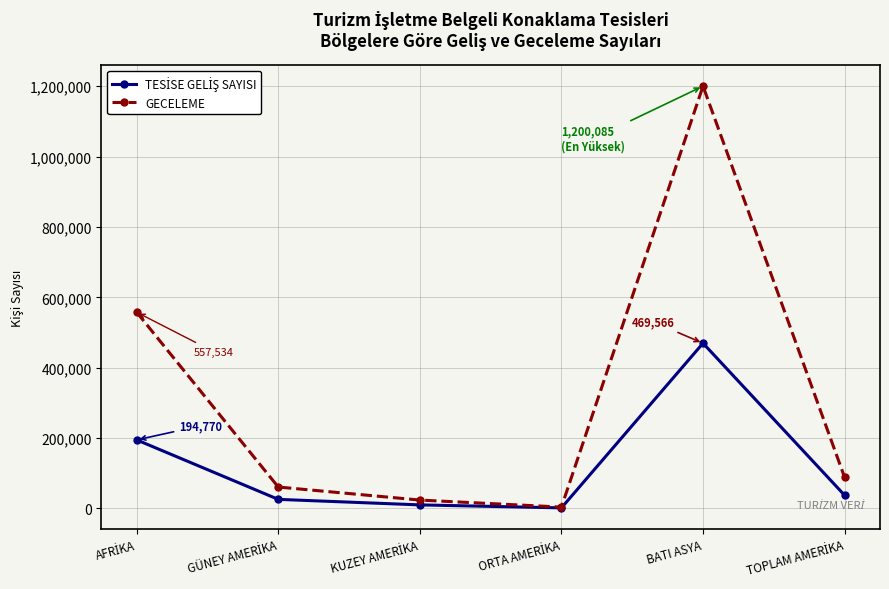

How many lines are shown in the chart?

2